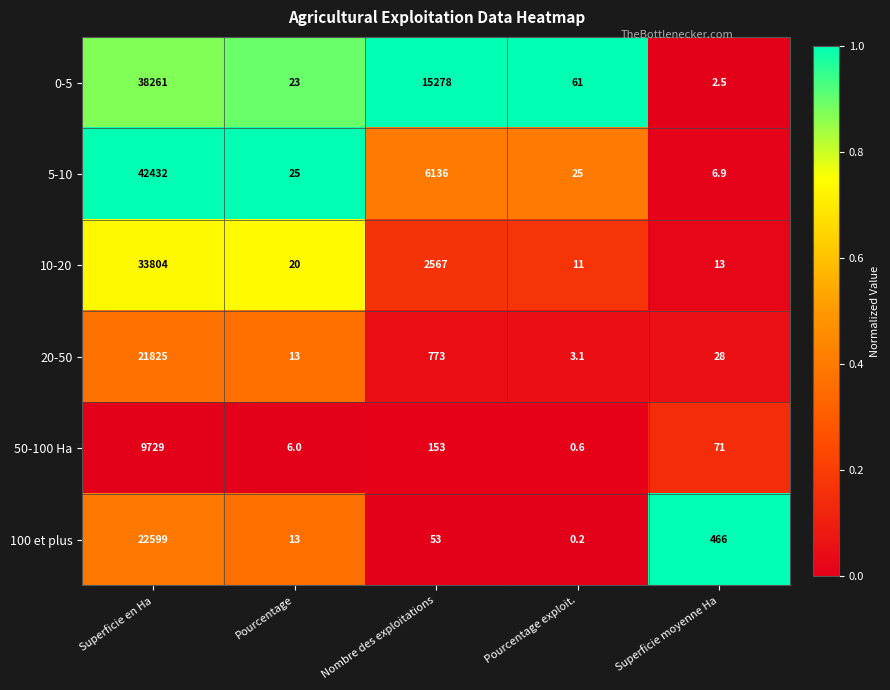

The 100 et plus series shows 697.7 at Superficie moyenne Ha. True or false?

False